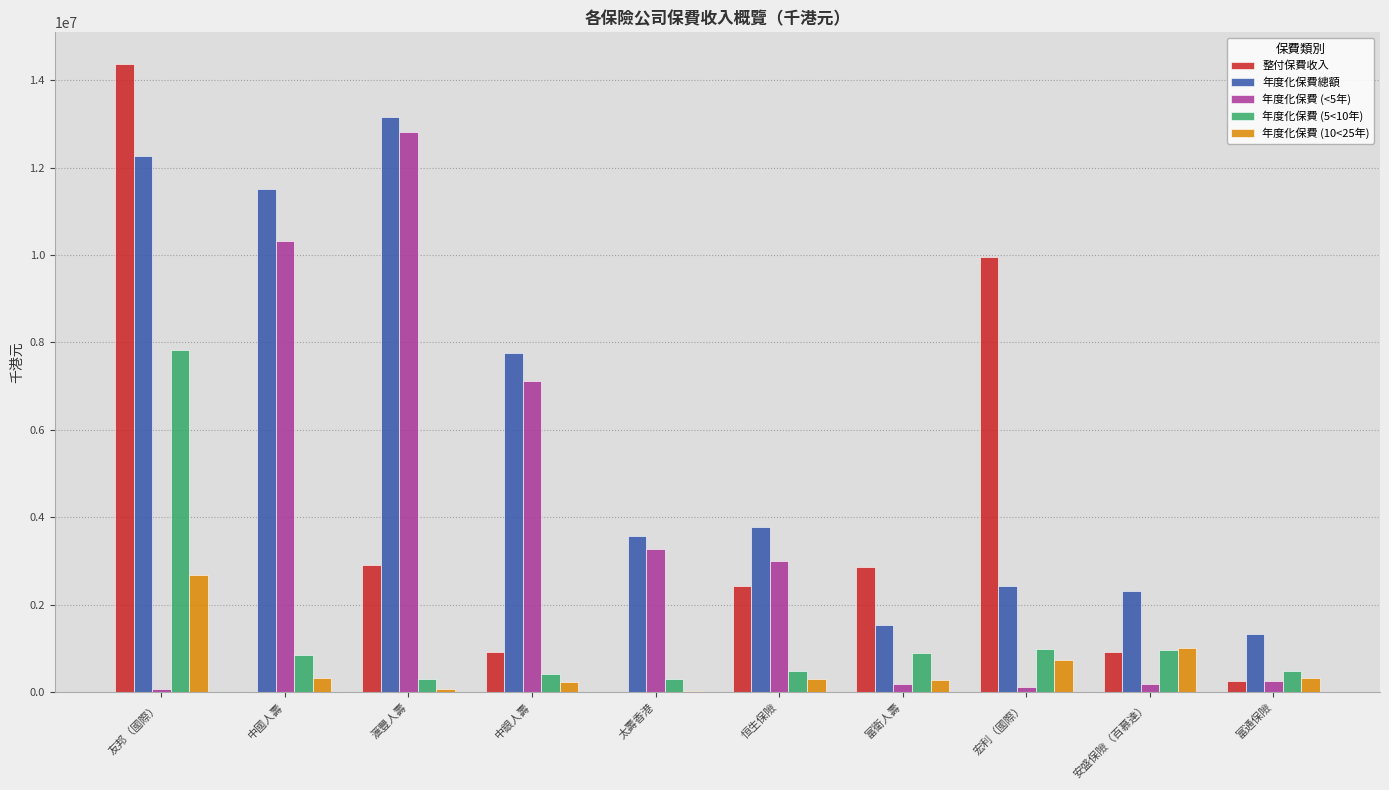

What is the greatest value displayed?

14374181